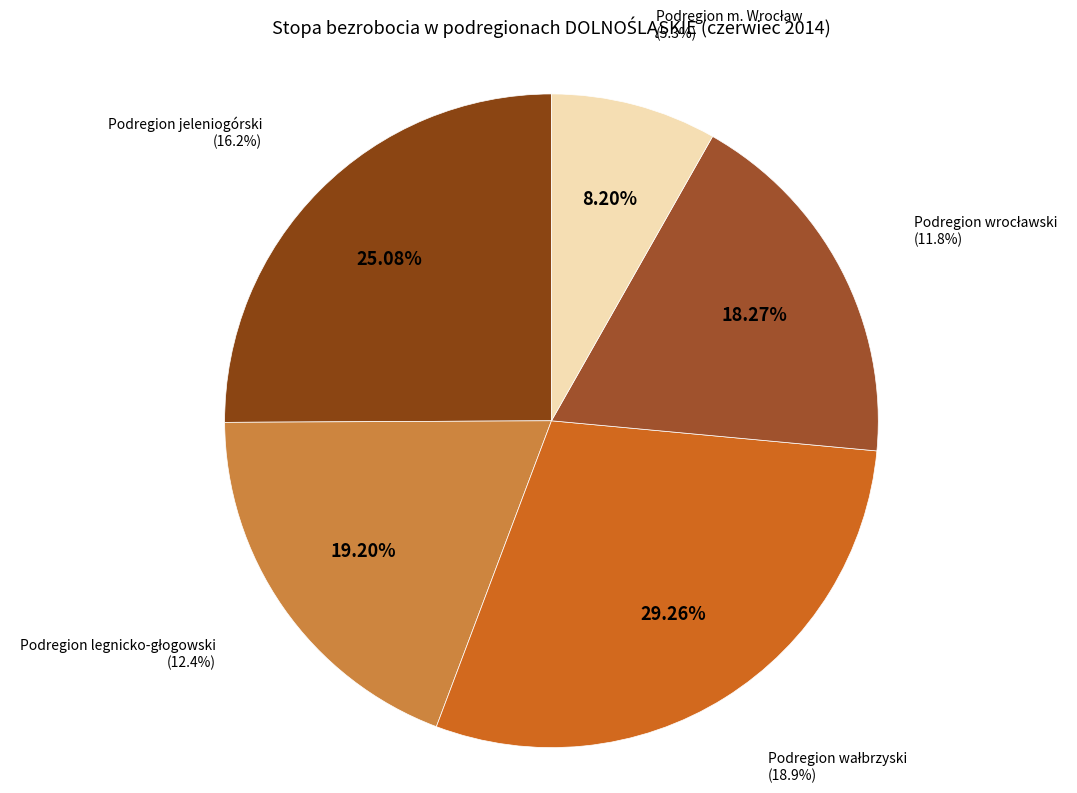

True or false: Podregion jeleniogórski accounts for 25% of the total.

True